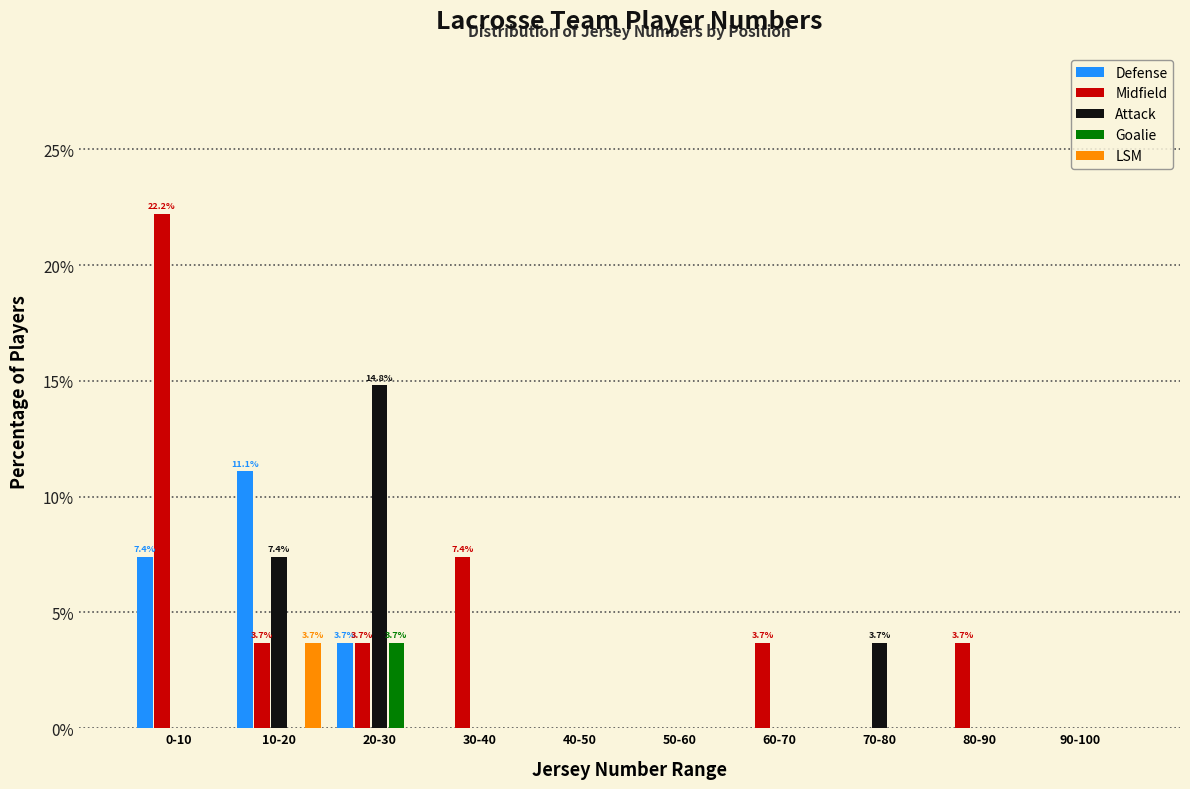

The Midfield series shows 0.0 at 90-100. True or false?

True